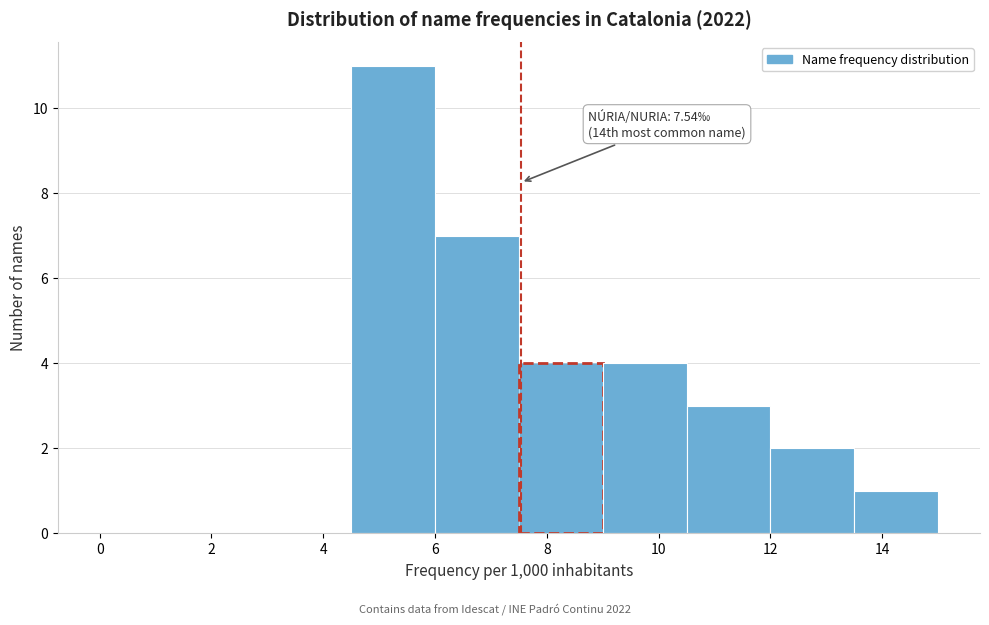

Which range on the x-axis has the tallest bar?

4.5 to 6.0